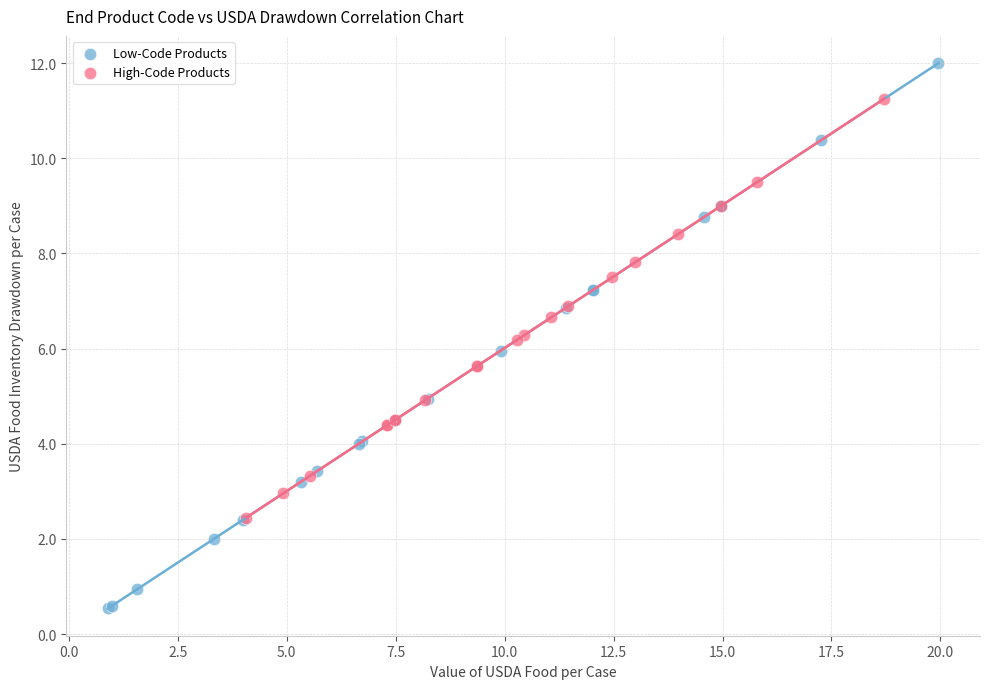

Which series contains the lowest Y value?

Low-Code Products